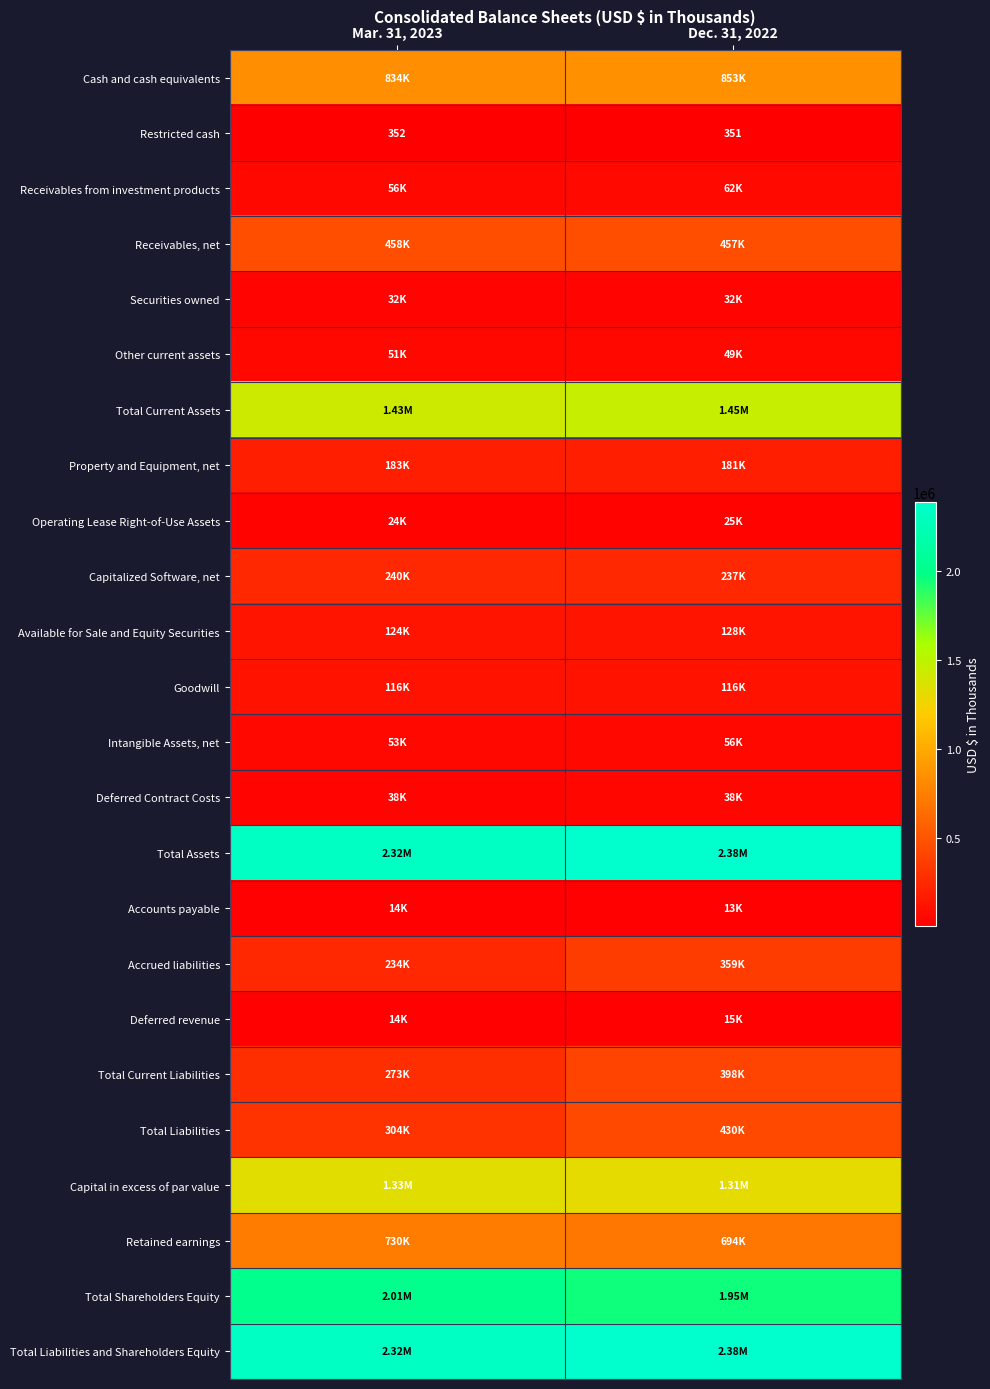

Is it true that Deferred Contract Costs equals 37928 at Dec. 31, 2022?

True